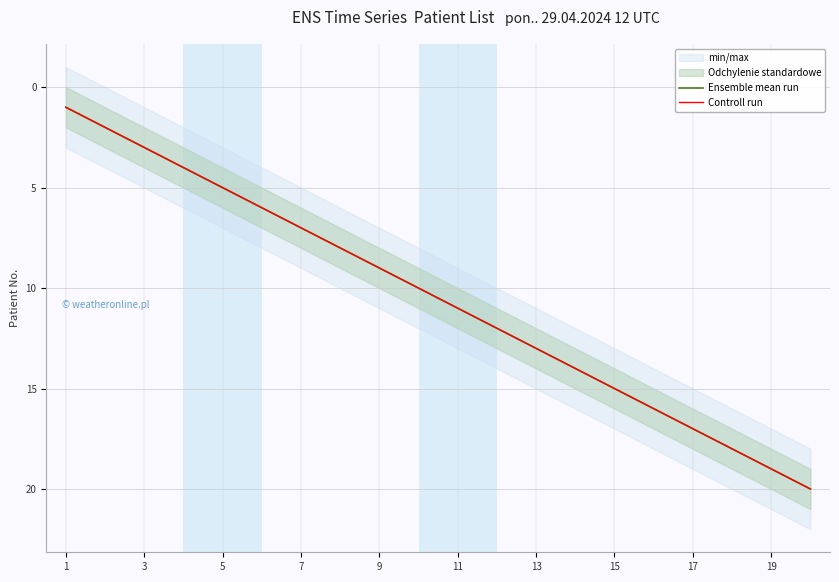

What is the value of the Controll run point at the 17th from the left?

17